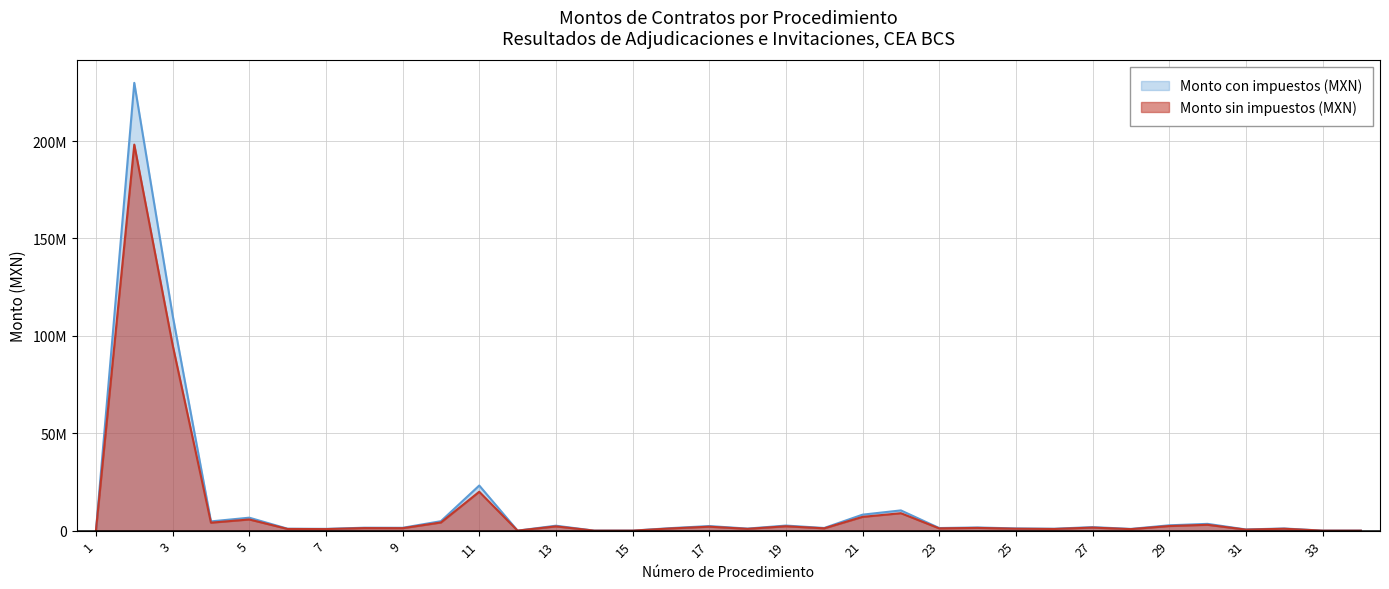

True or false: Monto sin impuestos (MXN) and Monto con impuestos (MXN) cross at least once.

False